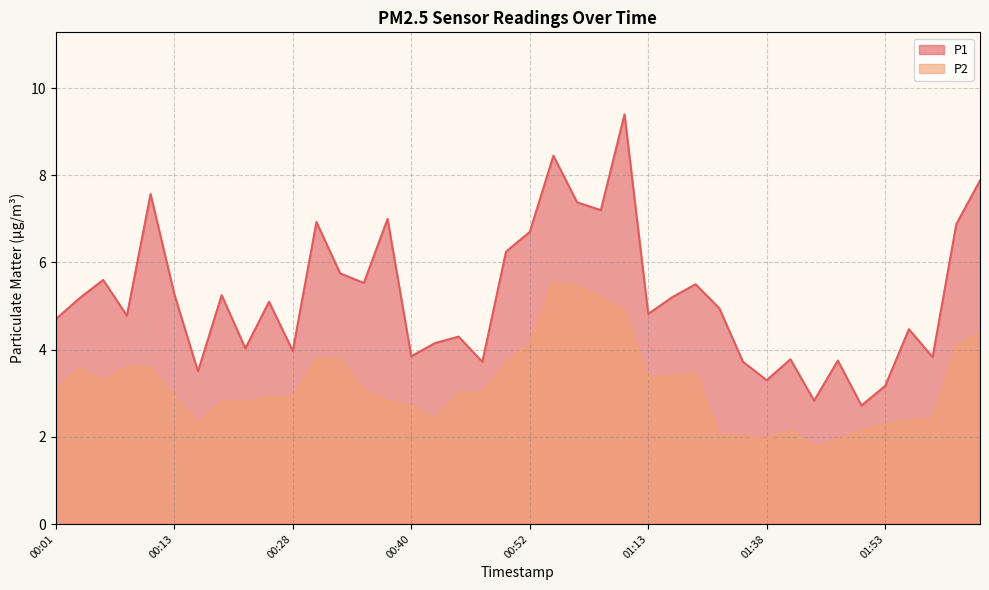

Reading left to right, list all the values displayed in this chart.

P1: 00:01=4.7	00:03=5.2	00:06=5.6	00:08=4.8	00:11=7.6	00:13=5.3	00:16=3.5	00:20=5.2	00:23=4.0	00:25=5.1	00:28=4.0	00:30=6.9	00:33=5.8	00:35=5.5	00:38=7.0	00:40=3.9	00:43=4.2	00:45=4.3	00:47=3.7	00:50=6.2	00:52=6.7	00:55=8.4	00:57=7.4	01:00=7.2	01:02=9.4	01:13=4.8	01:16=5.2	01:22=5.5	01:30=5.0	01:35=3.7	01:38=3.3	01:40=3.8	01:43=2.8	01:45=3.8	01:48=2.7	01:53=3.2	01:55=4.5	01:58=3.8	02:00=6.9	02:03=7.9
P2: 00:01=3.1	00:03=3.5	00:06=3.3	00:08=3.6	00:11=3.6	00:13=2.9	00:16=2.3	00:20=2.8	00:23=2.8	00:25=2.9	00:28=2.9	00:30=3.8	00:33=3.8	00:35=3.0	00:38=2.8	00:40=2.7	00:43=2.4	00:45=3.0	00:47=3.0	00:50=3.7	00:52=4.1	00:55=5.5	00:57=5.5	01:00=5.2	01:02=4.9	01:13=3.3	01:16=3.4	01:22=3.5	01:30=2.0	01:35=2.0	01:38=1.9	01:40=2.1	01:43=1.8	01:45=1.9	01:48=2.1	01:53=2.3	01:55=2.4	01:58=2.4	02:00=4.0	02:03=4.4